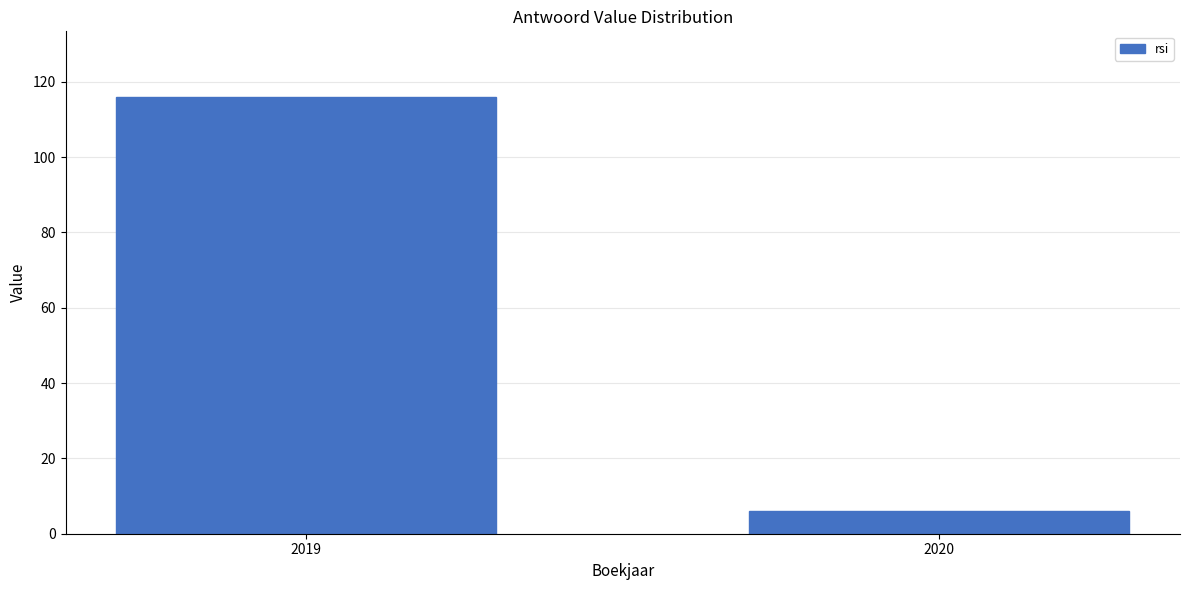

Reading left to right, what are all the values shown in this chart?

2019=116	2020=6